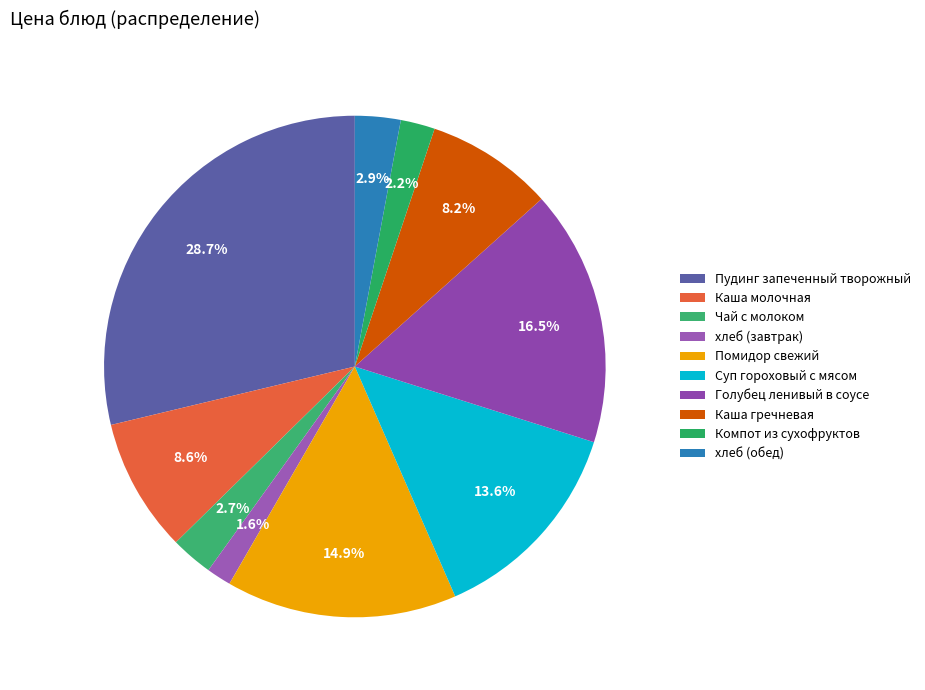

What percentage is the Каша гречневая slice, to the nearest percent?

8%